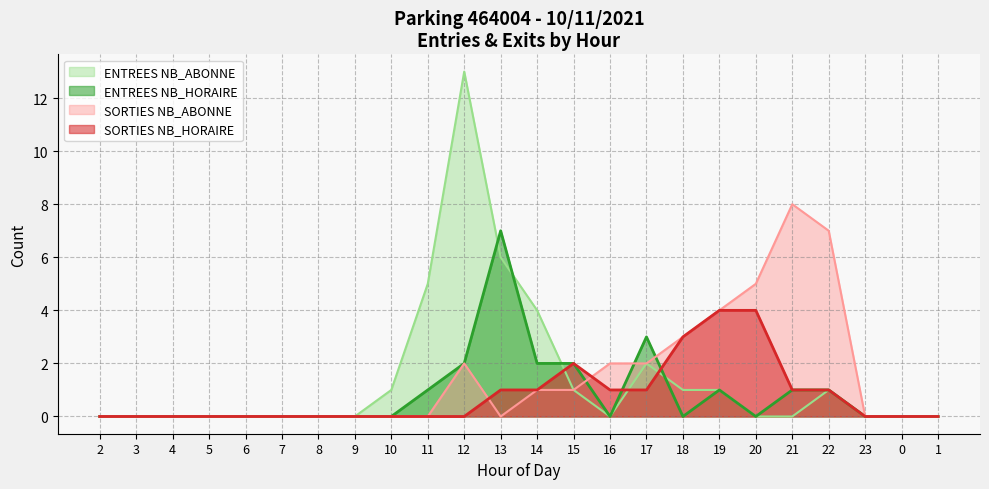

How many lines are shown in the chart?

4